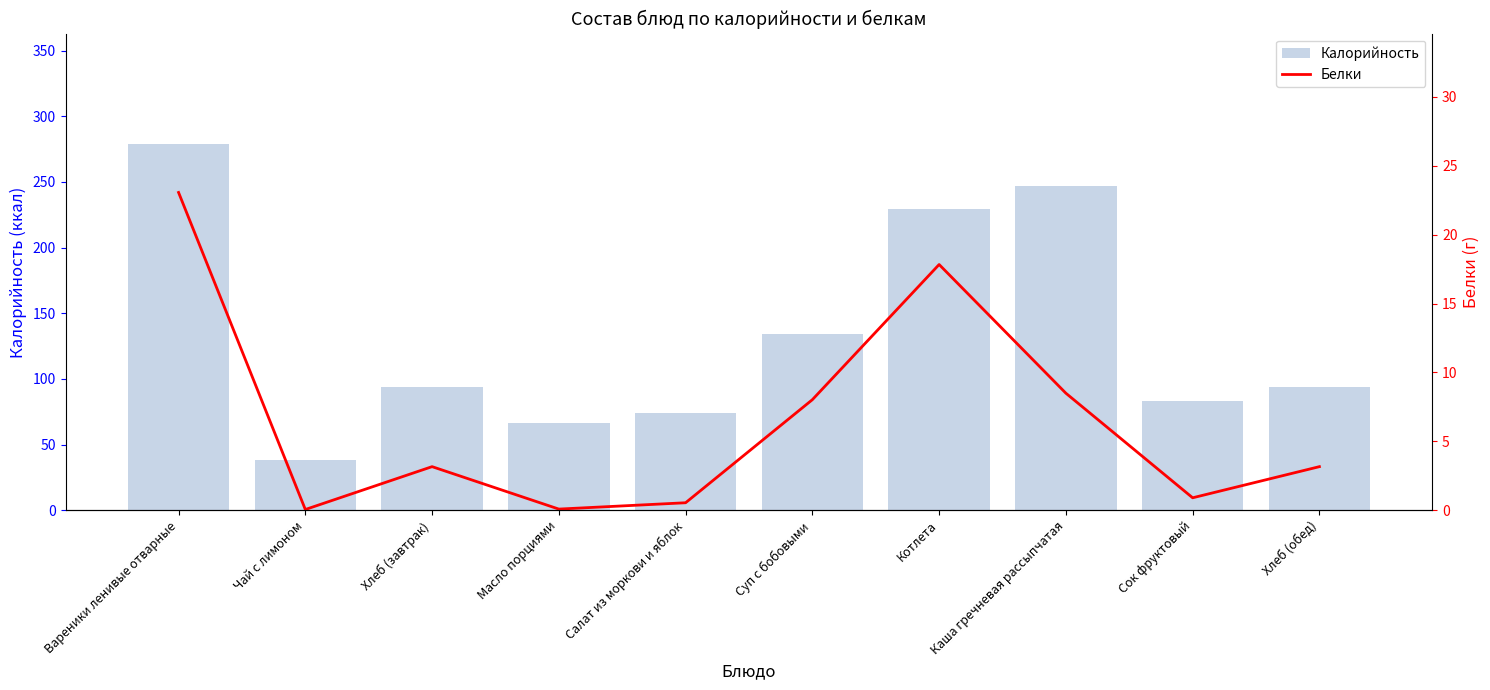

What value does the Белки series have at Чай с лимоном?

0.1